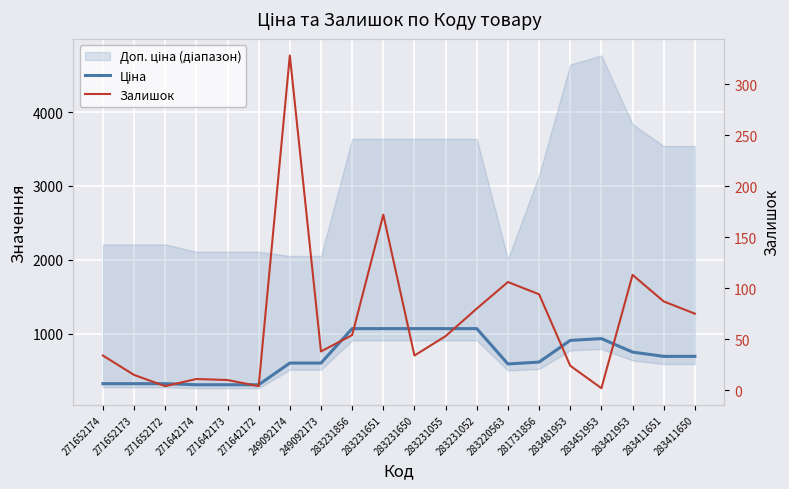

How many data points in Залишок are less than 53?

10